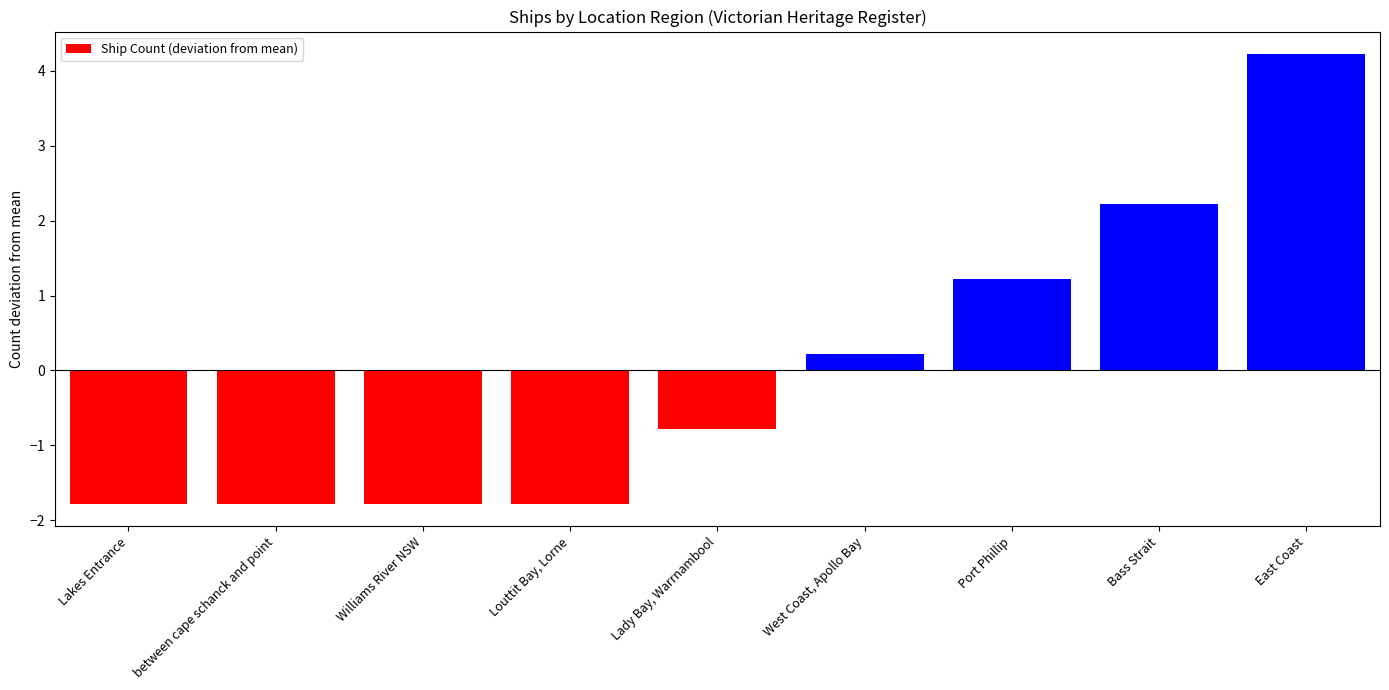

What is the label of the 8th bar from the left?

Bass Strait